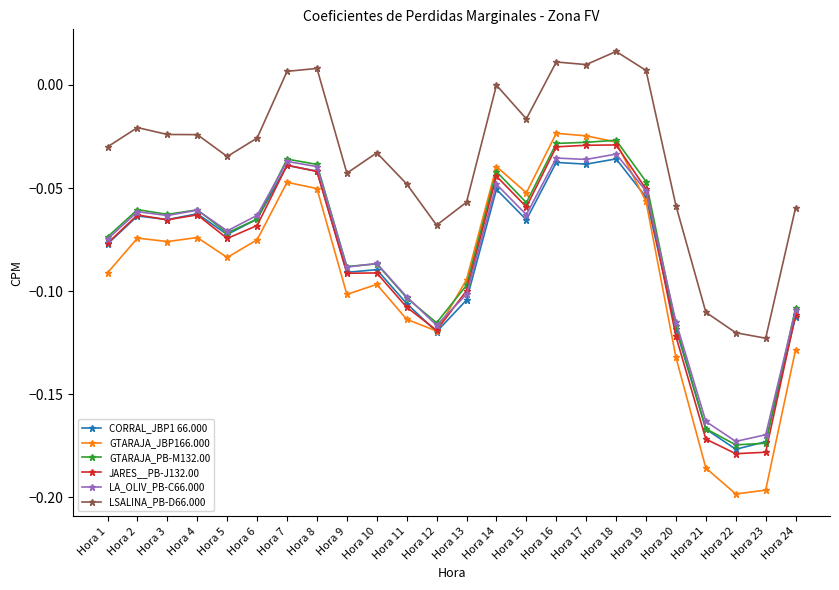

Which series has the widest spread of values?

GTARAJA_JBP166.000